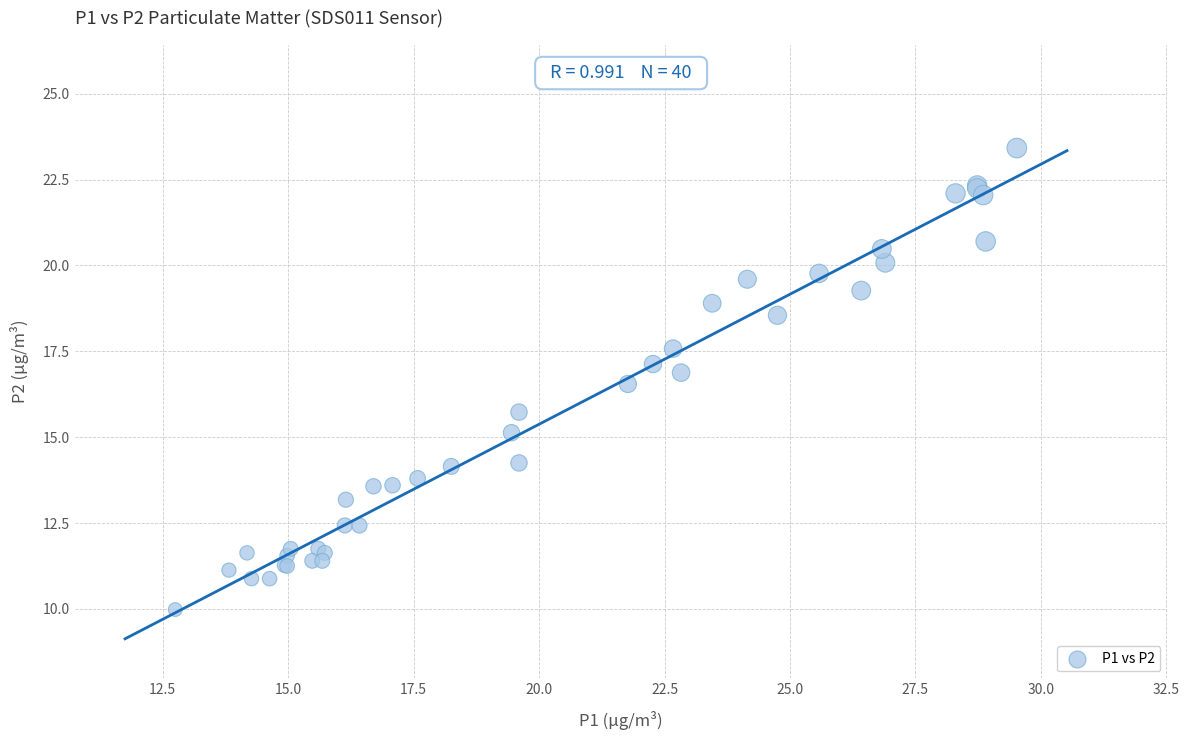

What Y value in the scatter plot is closest to 16?

15.7